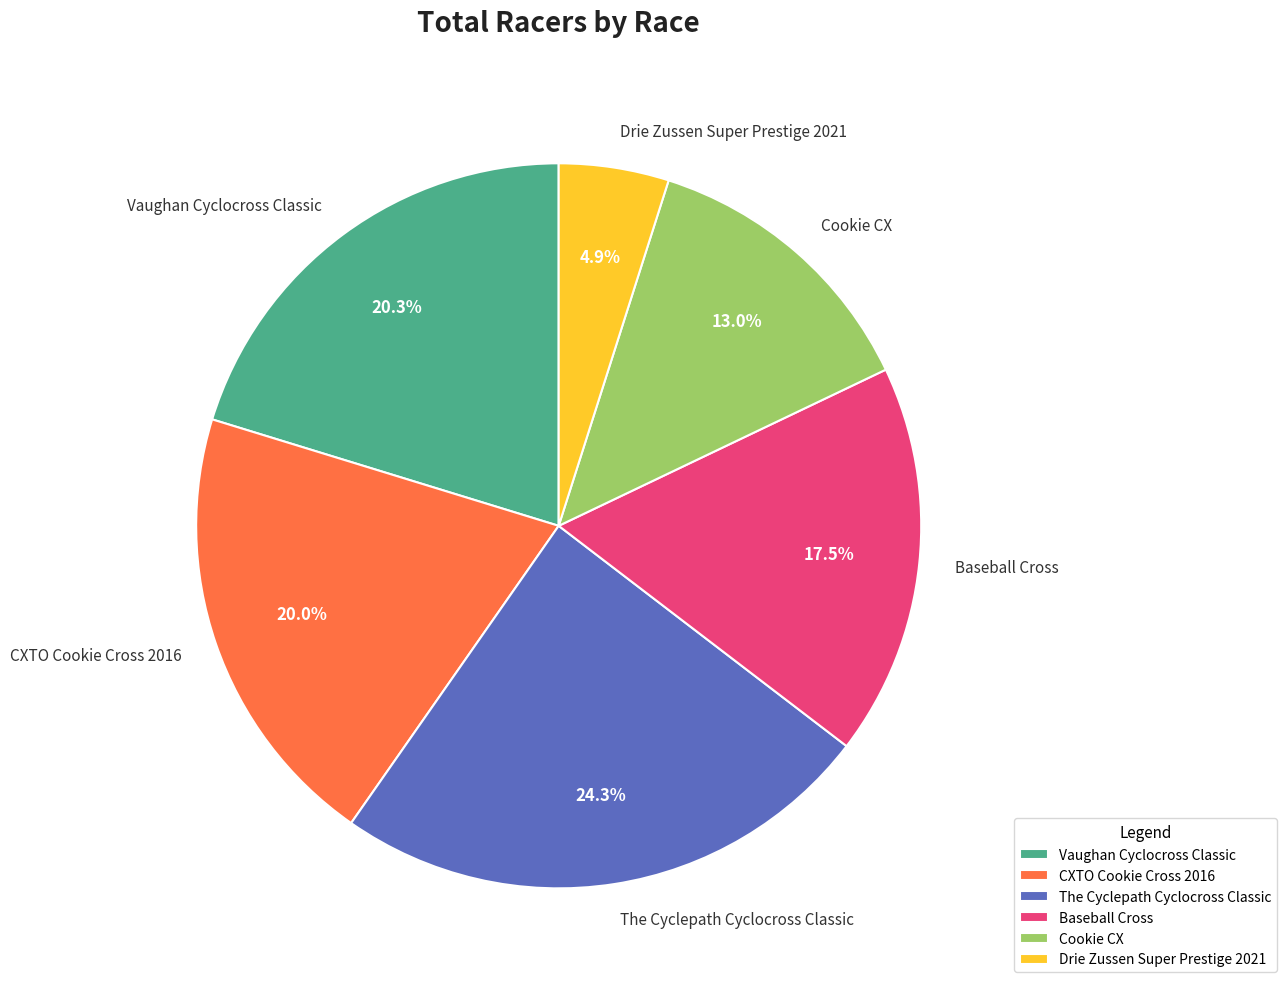

Does any single category account for the majority?

No